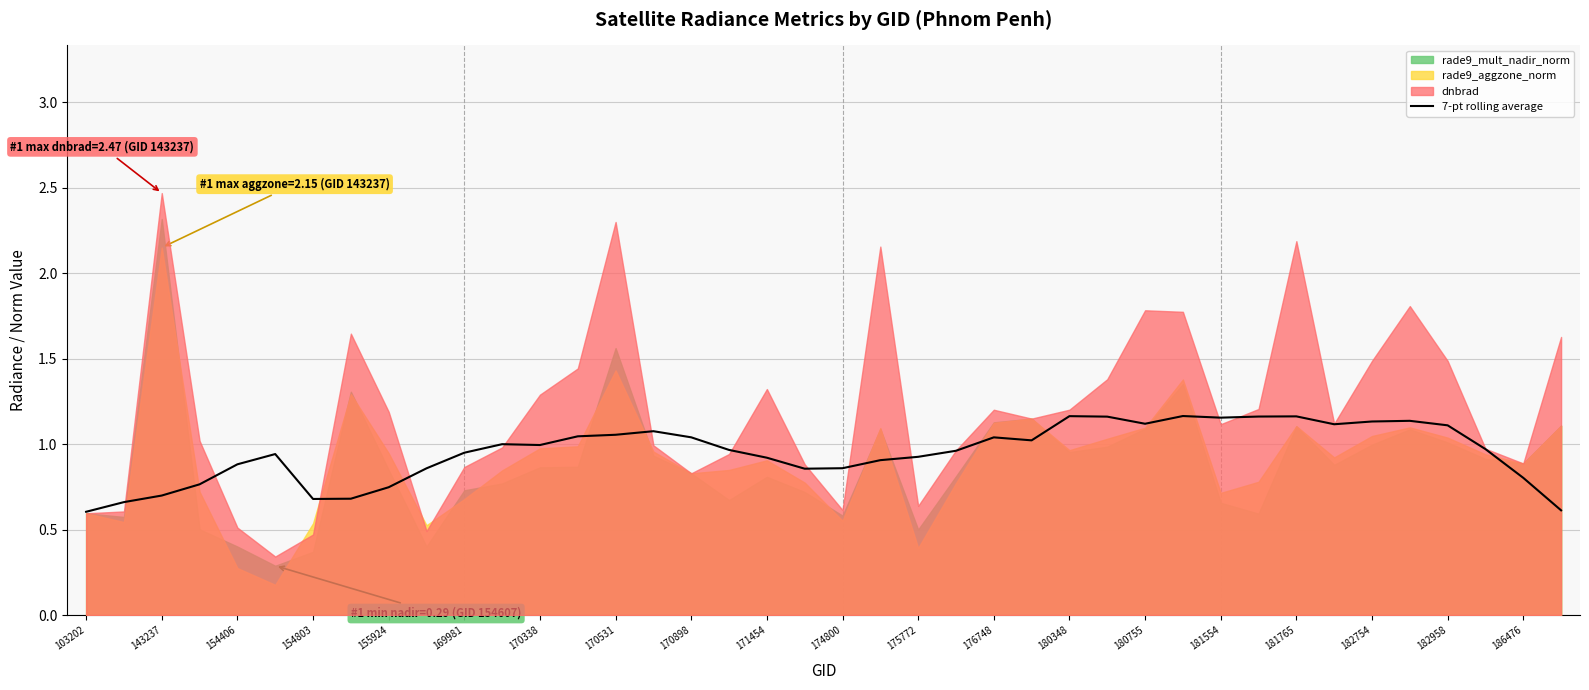

What is the average value?

1.0